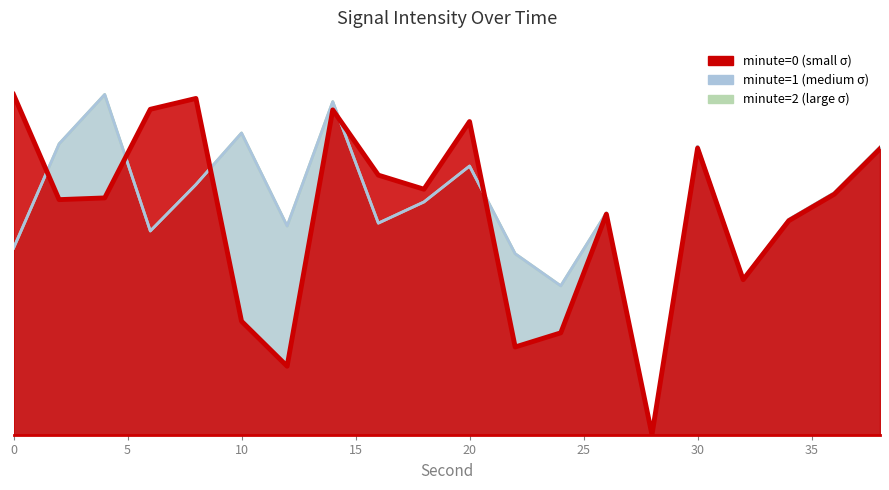

Between 30 and 36, which series saw the biggest shift?

minute=1 (sigma medium)